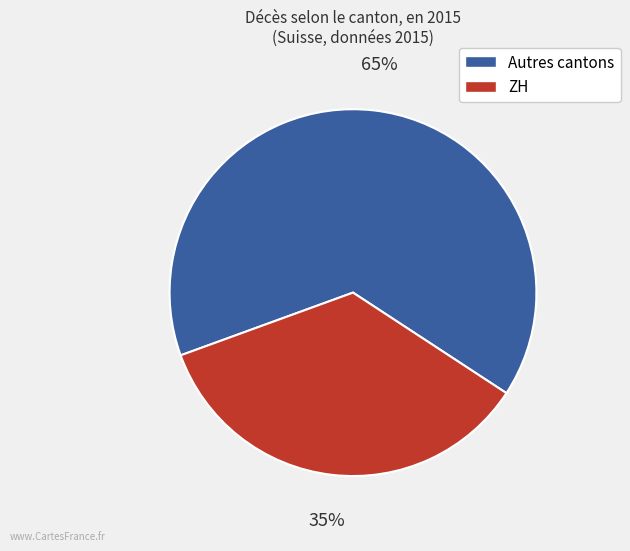

To the nearest percent, what is the difference between the largest and smallest slice percentages?

30%